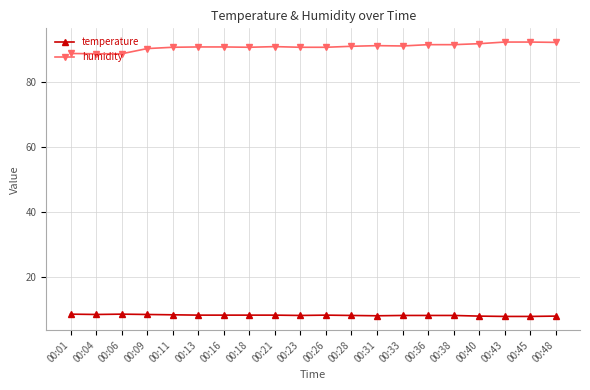

How many lines are shown in the chart?

2